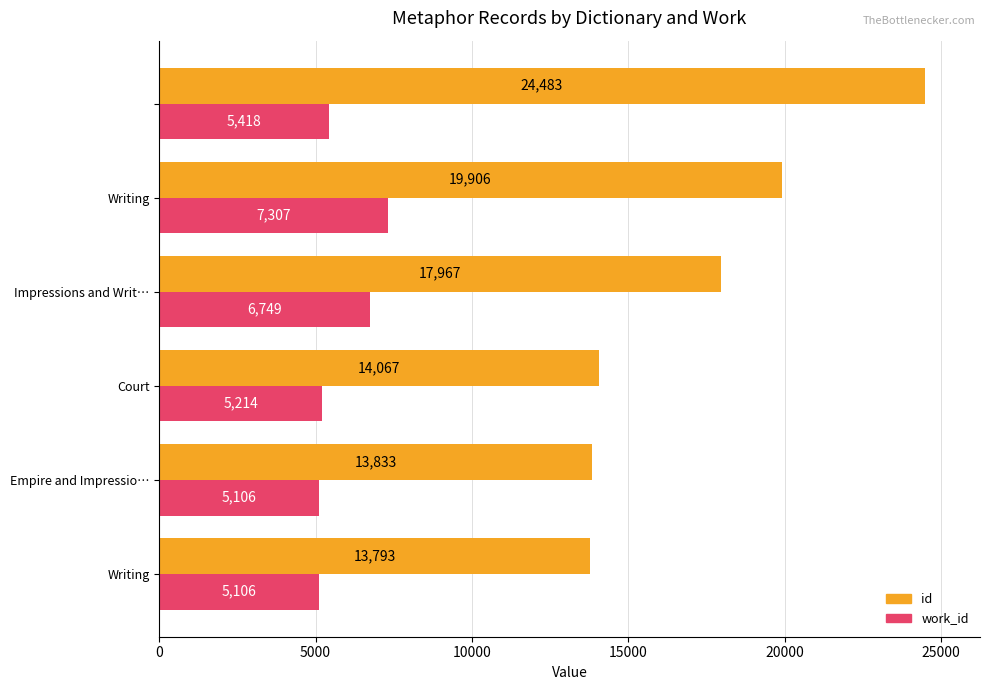

What is the greatest value displayed?

24483